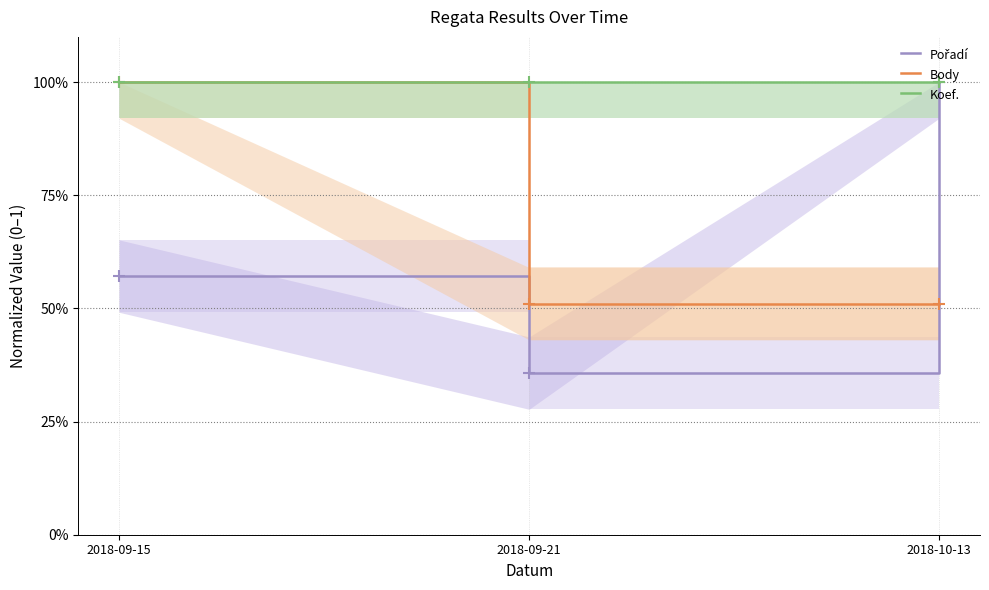

What is the minimum value for Koef.?

1.0